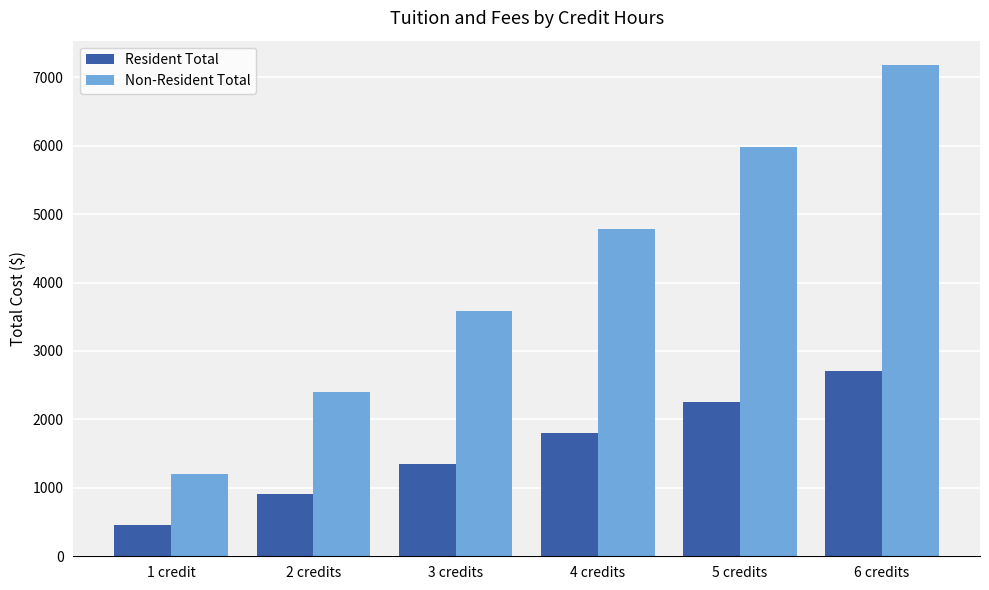

True or false: Non-Resident Total has a value of 5981.1 at 5 credits.

True